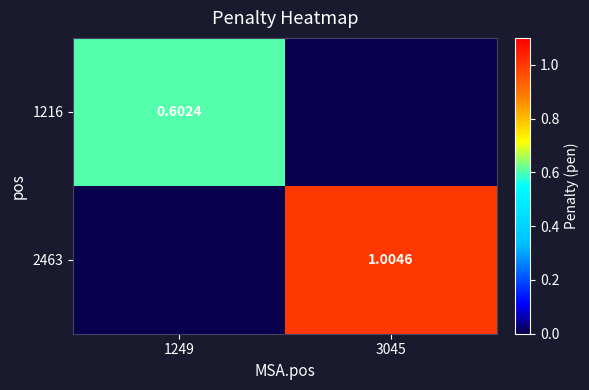

At which category is the sum across all series the highest?

3045